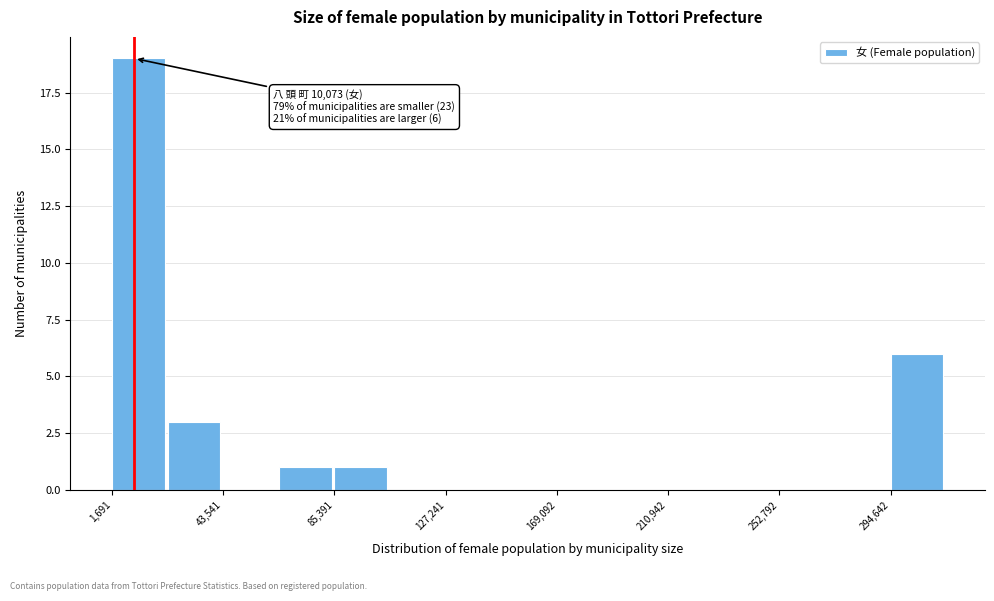

Over which range of the x-axis is the bar tallest?

0 to 25000